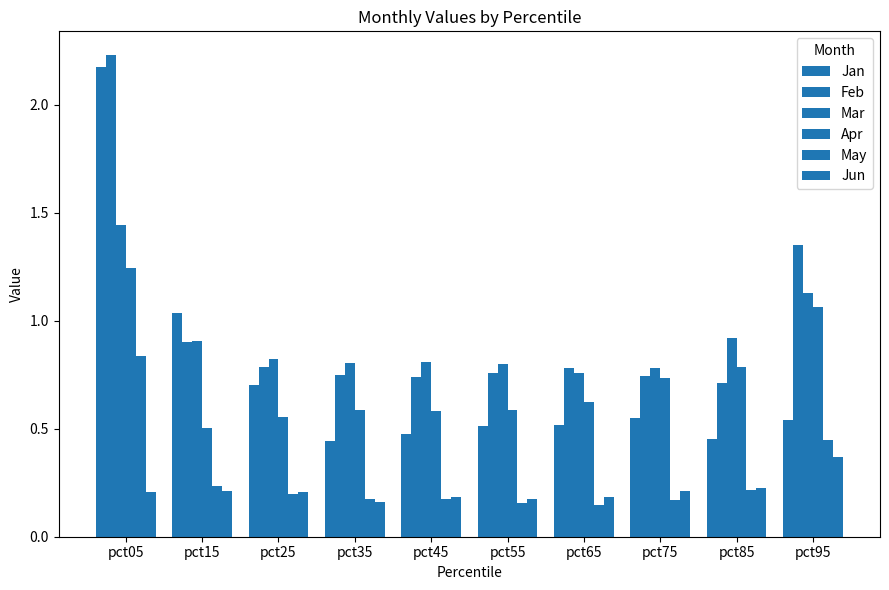

How many data points does each series have?

10